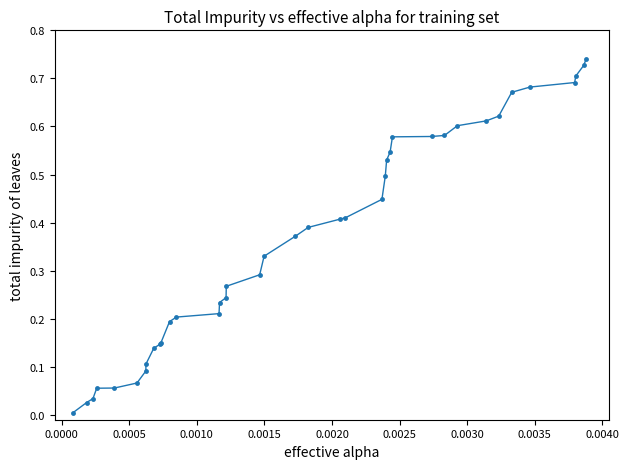

What is the sum of all values?

14.2